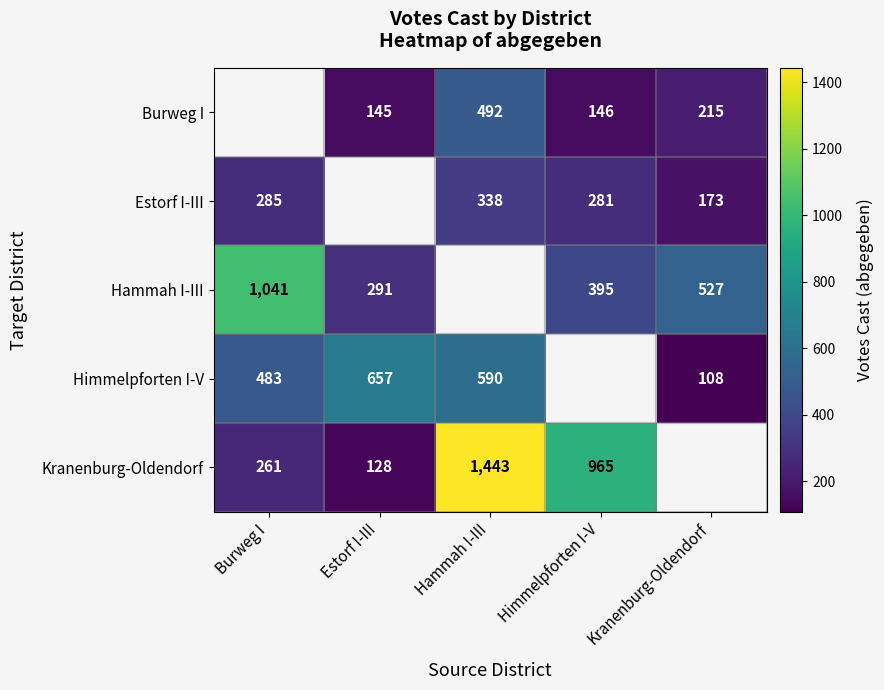

How many data points does each series have?

5